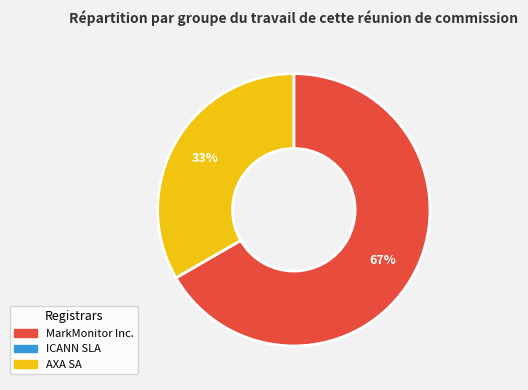

Is there a majority slice in this chart?

Yes